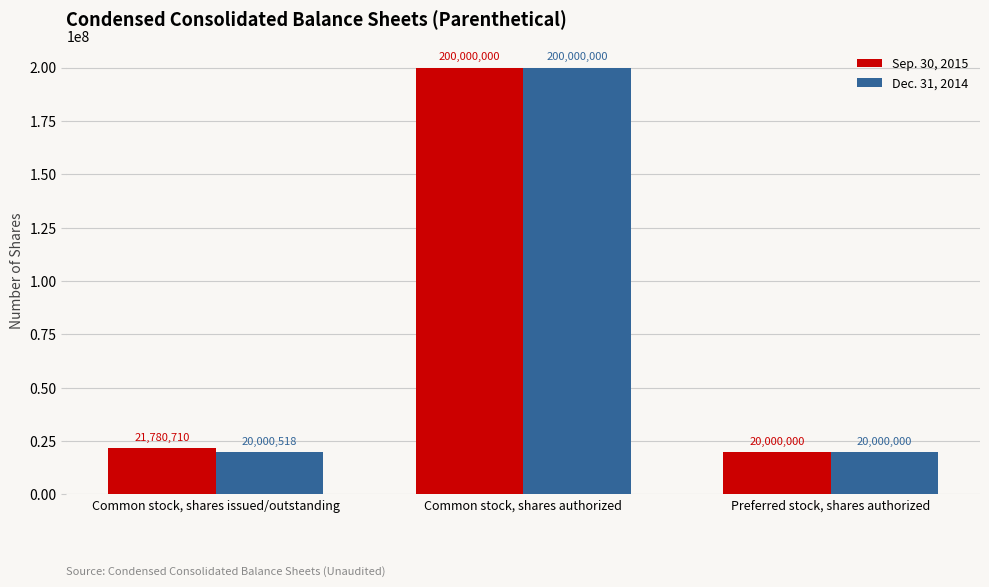

The Dec. 31, 2014 series shows 101874036 at Common stock, shares authorized. True or false?

False